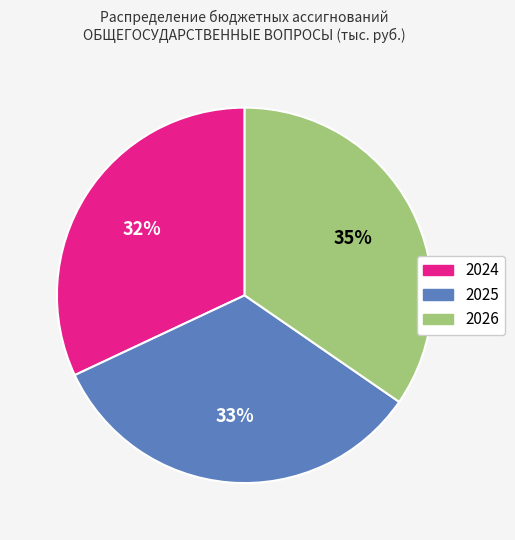

The 2025 slice represents 33% of the pie. True or false?

True